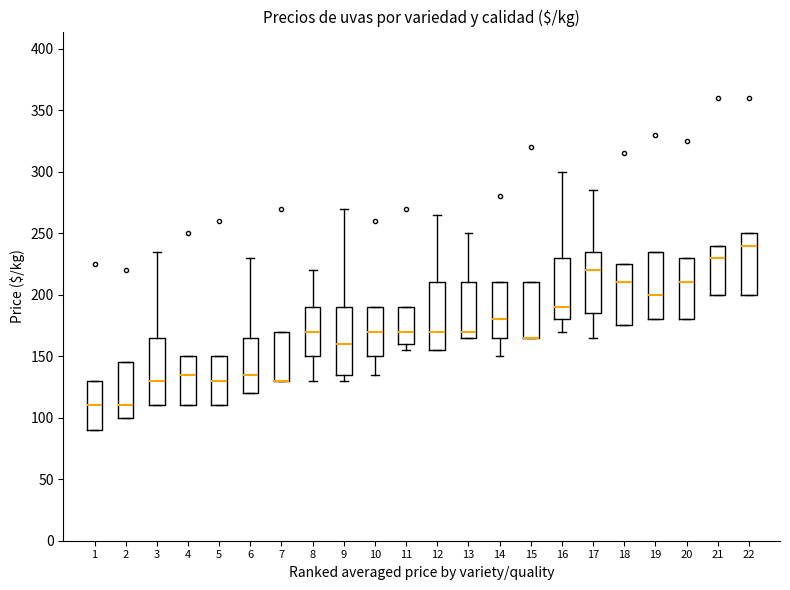

Reading left to right, read every box against the y-axis: the position of its median line, the range the box covers, and the ends of its whiskers. The values are not printed on the chart, so give them approximately, as read against the axis.

1: median 110, box 90 to 130, whiskers 90 to 130
2: median 110, box 100 to 145, whiskers 100 to 145
3: median 130, box 110 to 165, whiskers 110 to 235
4: median 135, box 110 to 150, whiskers 110 to 150
5: median 130, box 110 to 150, whiskers 110 to 150
6: median 135, box 120 to 165, whiskers 120 to 230
7: median 130 (drawn on the box's lower edge), box 130 to 170, whiskers 130 to 170
8: median 170, box 150 to 190, whiskers 130 to 220
9: median 160, box 135 to 190, whiskers 130 to 270
10: median 170, box 150 to 190, whiskers 135 to 190
11: median 170, box 160 to 190, whiskers 155 to 190
12: median 170, box 155 to 210, whiskers 155 to 265
13: median 170, box 165 to 210, whiskers 165 to 250
14: median 180, box 165 to 210, whiskers 150 to 210
15: median 165 (drawn on the box's lower edge), box 165 to 210, whiskers 165 to 210
16: median 190, box 180 to 230, whiskers 170 to 300
17: median 220, box 185 to 235, whiskers 165 to 285
18: median 210, box 175 to 225, whiskers 175 to 225
19: median 200, box 180 to 235, whiskers 180 to 235
20: median 210, box 180 to 230, whiskers 180 to 230
21: median 230, box 200 to 240, whiskers 200 to 240
22: median 240, box 200 to 250, whiskers 200 to 250